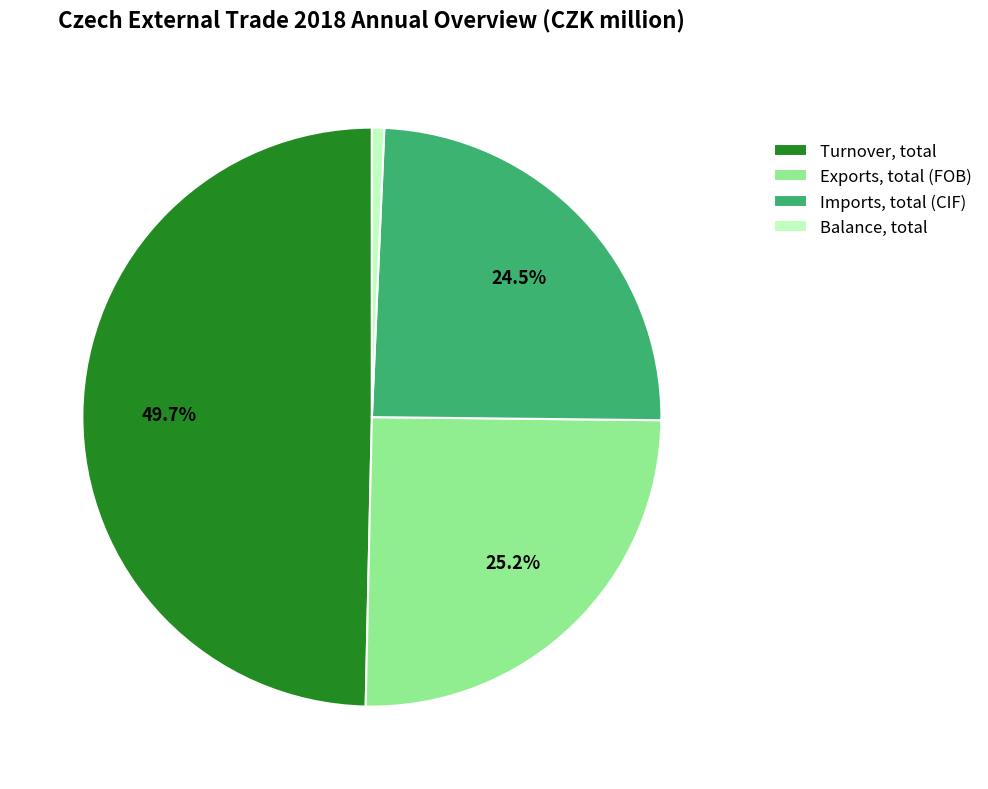

The Balance, total slice represents 8% of the pie. True or false?

False